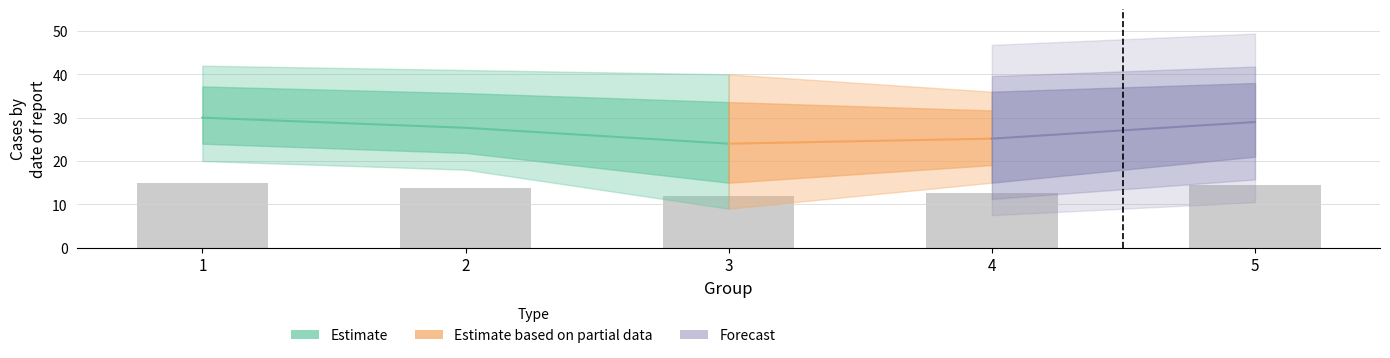

Where does the Group 2 series first go above 29?

1